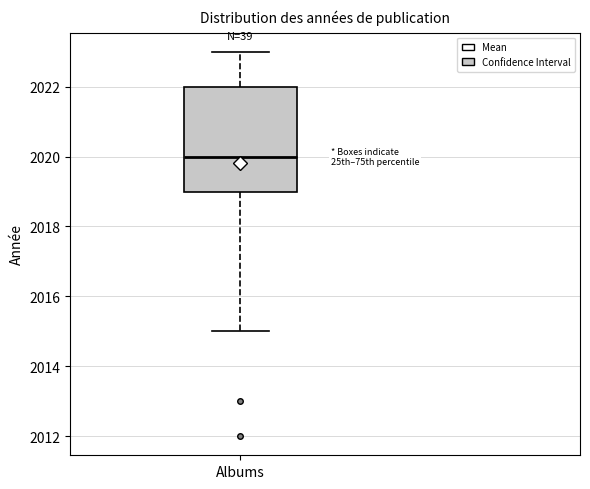

Transcribe this box plot: give where the median line is, the range the box spans, and where the two whiskers end, as read against the y-axis. The values are not printed on the chart, so give them approximately, as read against the axis.

median 2020, box 2019 to 2022, whiskers 2015 to 2023